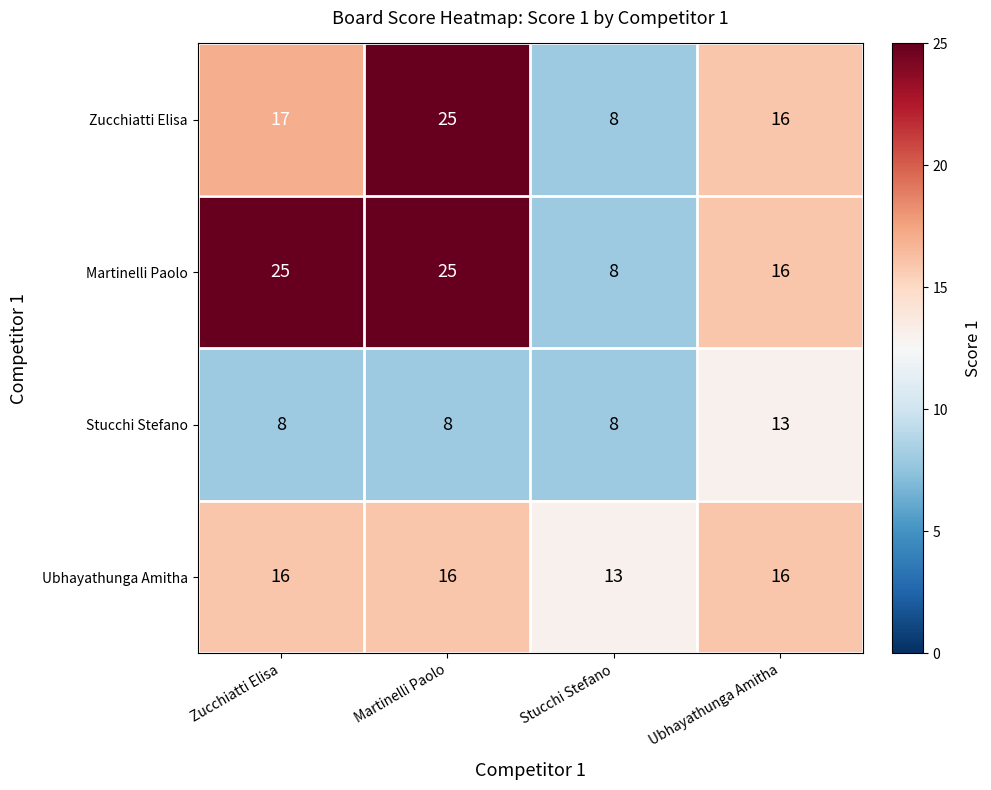

What is the spread (max minus min) of values at Zucchiatti Elisa?

17